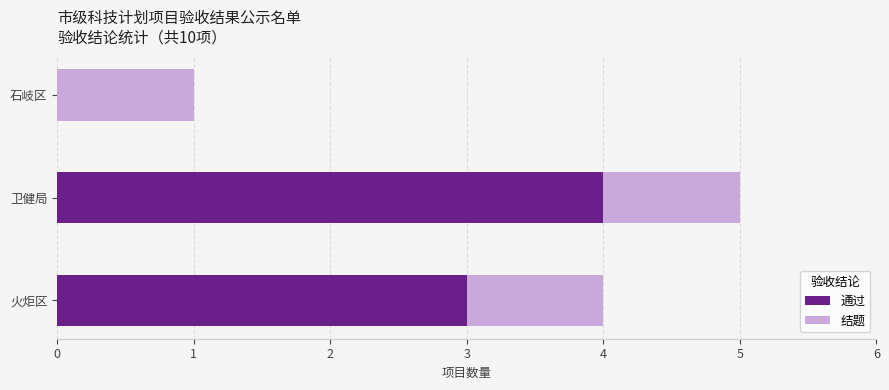

What is the highest value of the 通过 series?

4